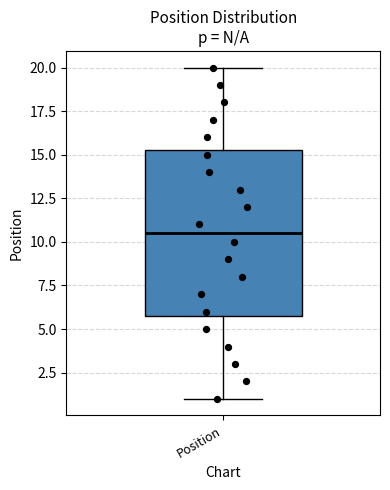

Where is the lower edge of the box for Position on the y-axis? The values are not printed on the chart, so give them approximately, as read against the axis.

6.0